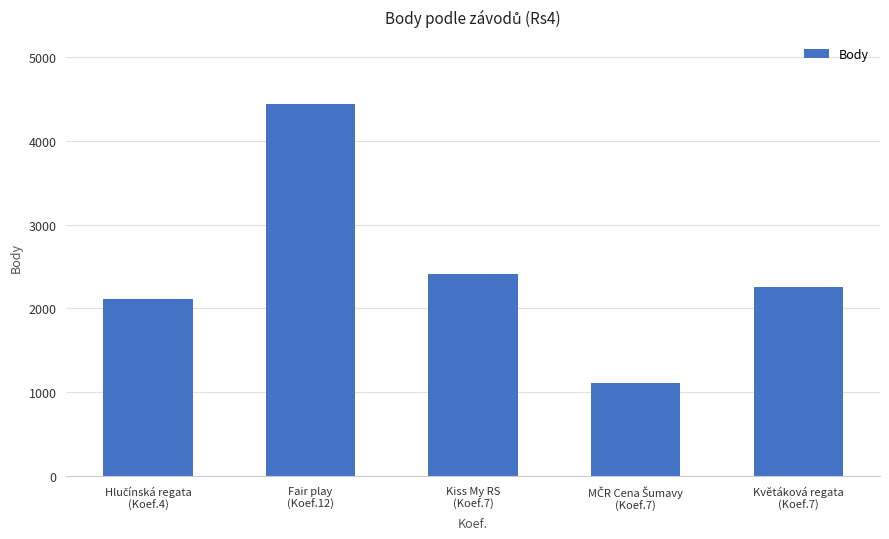

What is the smallest value displayed?

1113